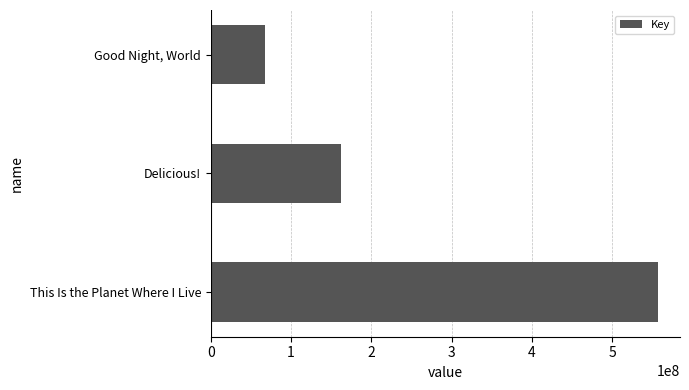

What is the difference between the values at Delicious! and Good Night, World?

94251347